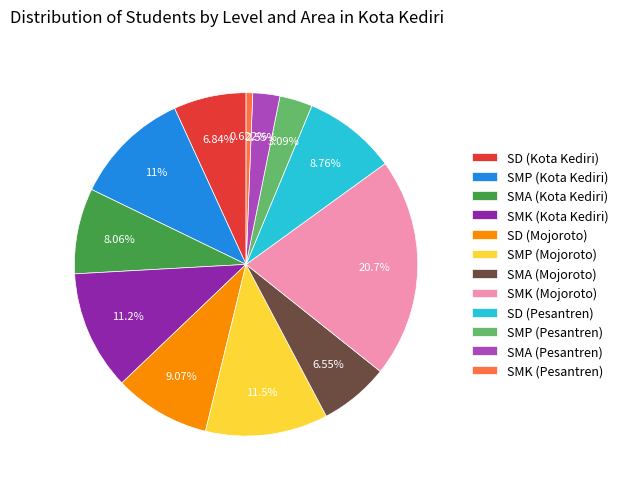

To the nearest percent, what is the combined percentage of SMA (Mojoroto) and SD (Kota Kediri)?

13%